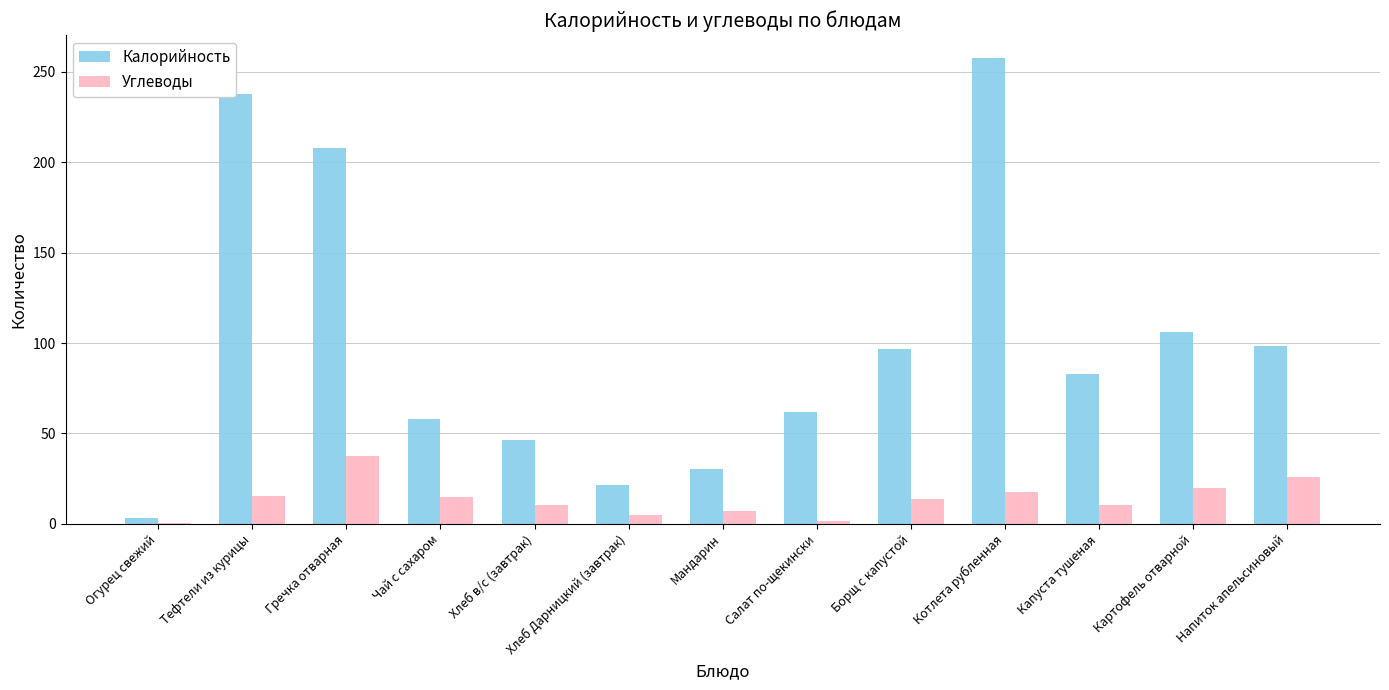

The value of Углеводы at Напиток апельсиновый is 16.1. True or false?

False